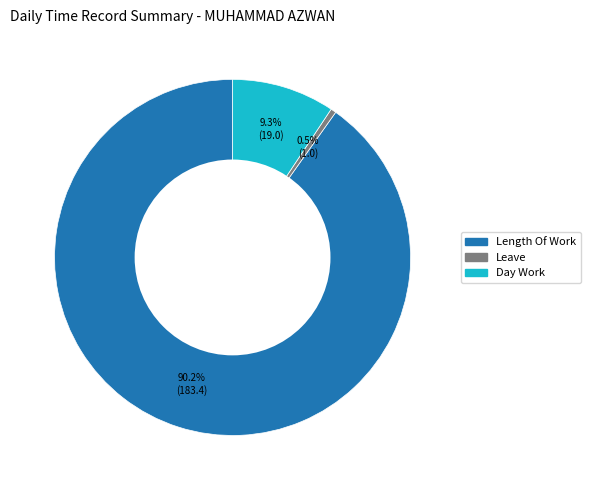

Is there any slice that represents more than half of the pie?

Yes